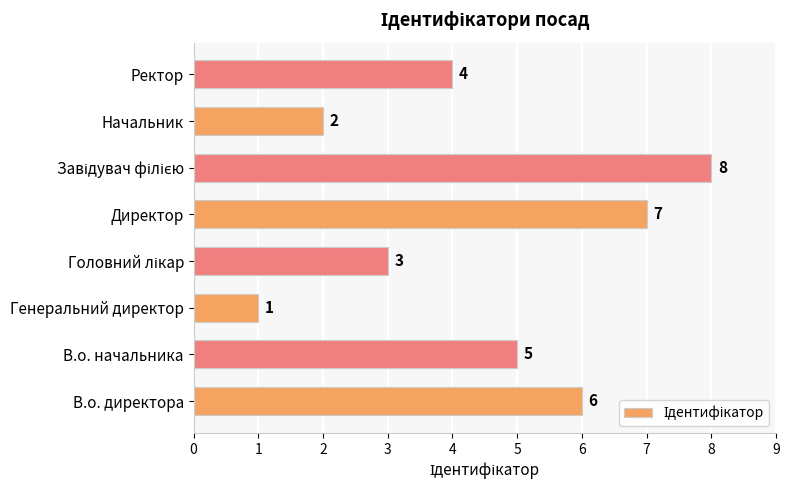

Where is the data nearest to the value 4?

Ректор